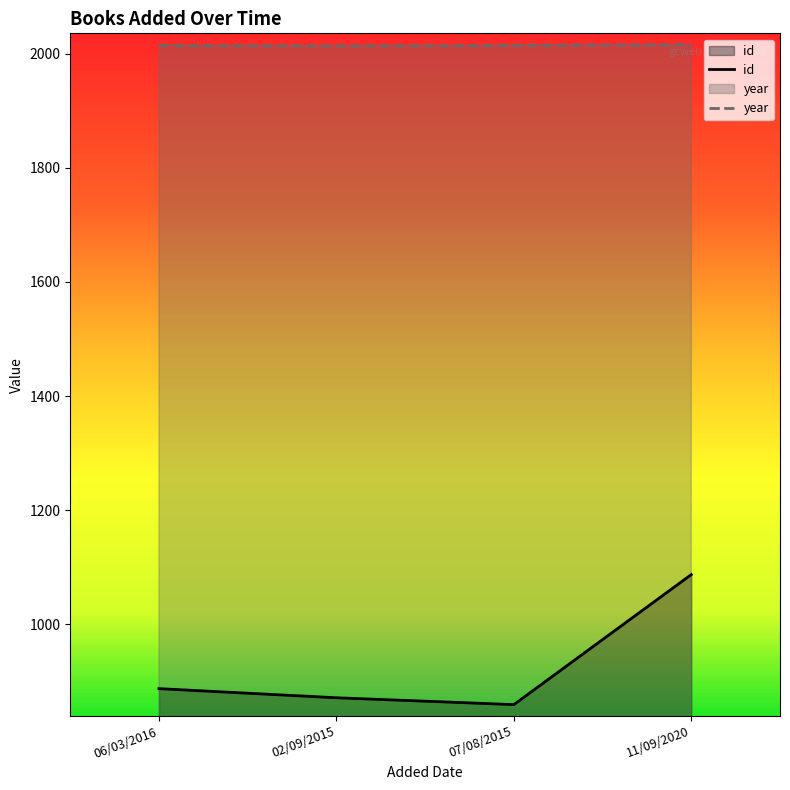

True or false: year and id intersect in this chart.

False